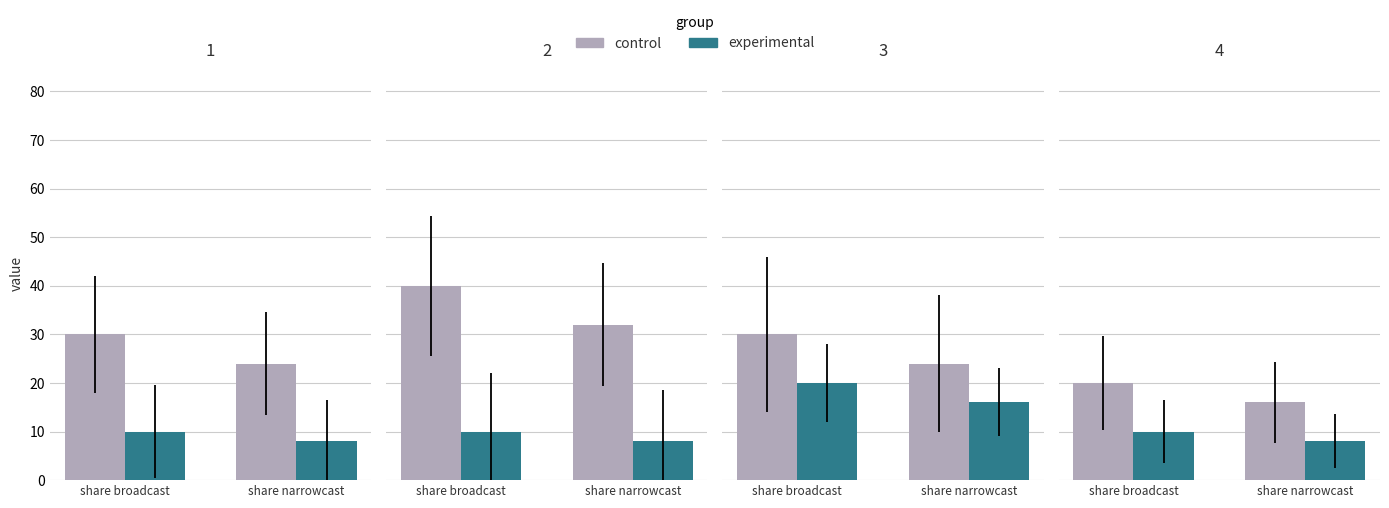

What is the spread (max minus min) of values at share narrowcast?

8